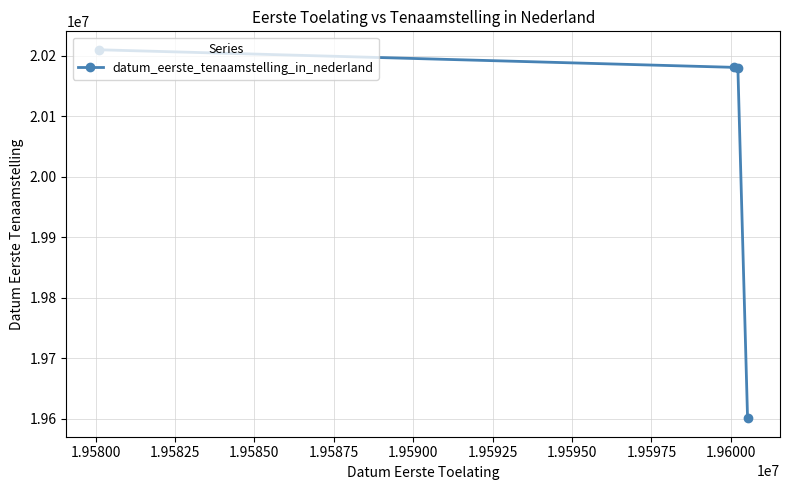

What is the average value?

20043092